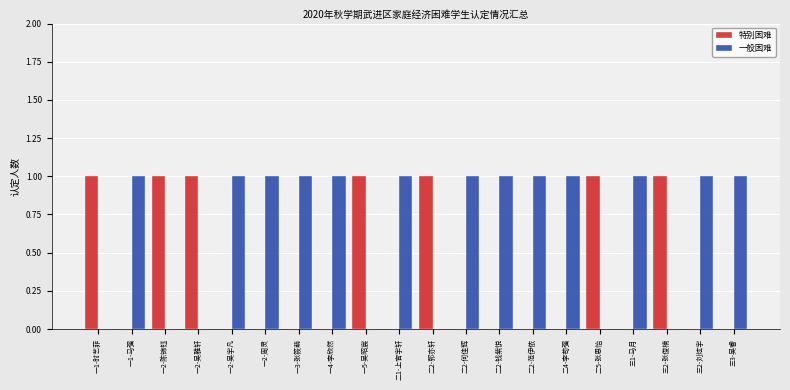

Which series has the largest total across all categories?

一般困难